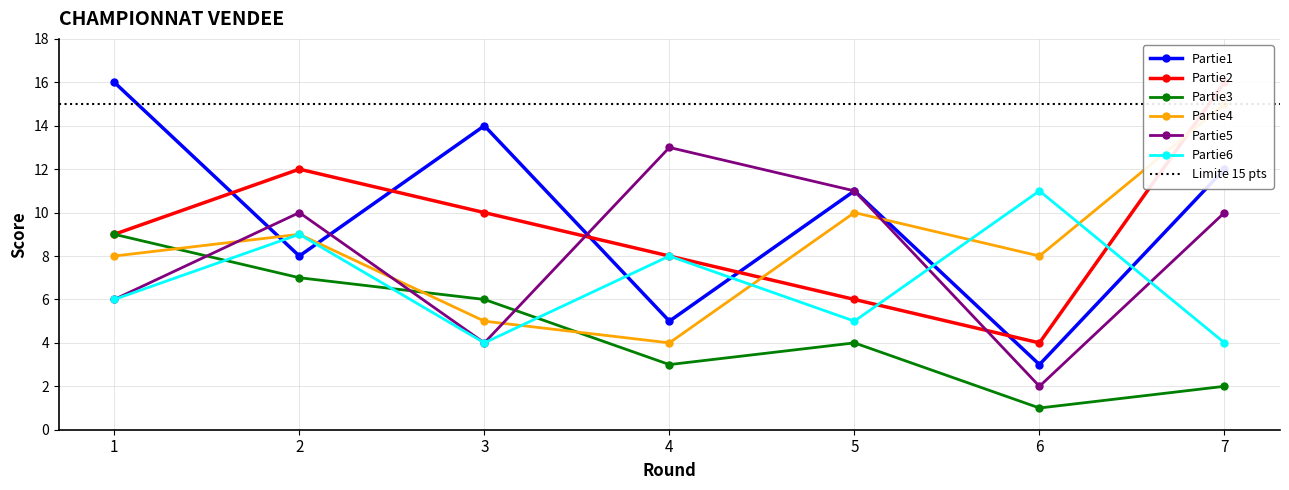

Where is Partie2 nearest to the value 10?

3